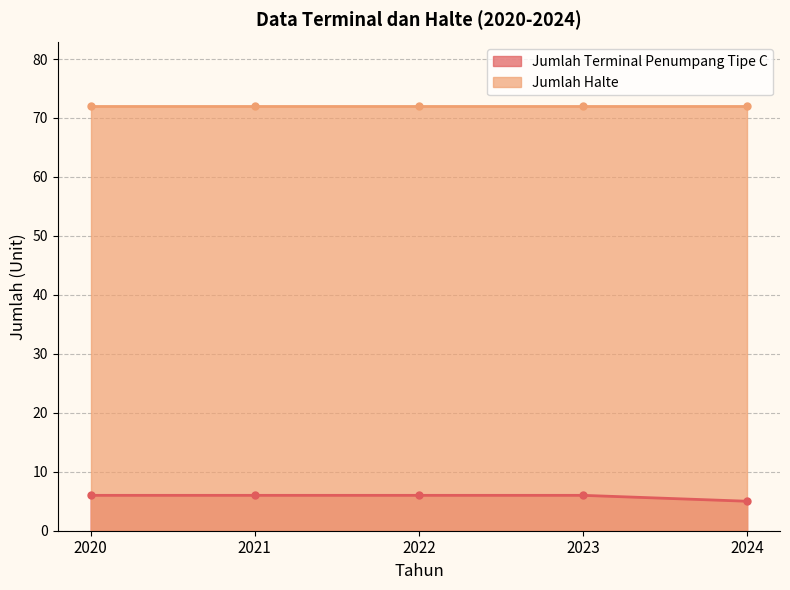

Rank the categories by value from lowest to highest.

2024, 2020, 2021, 2022, 2023